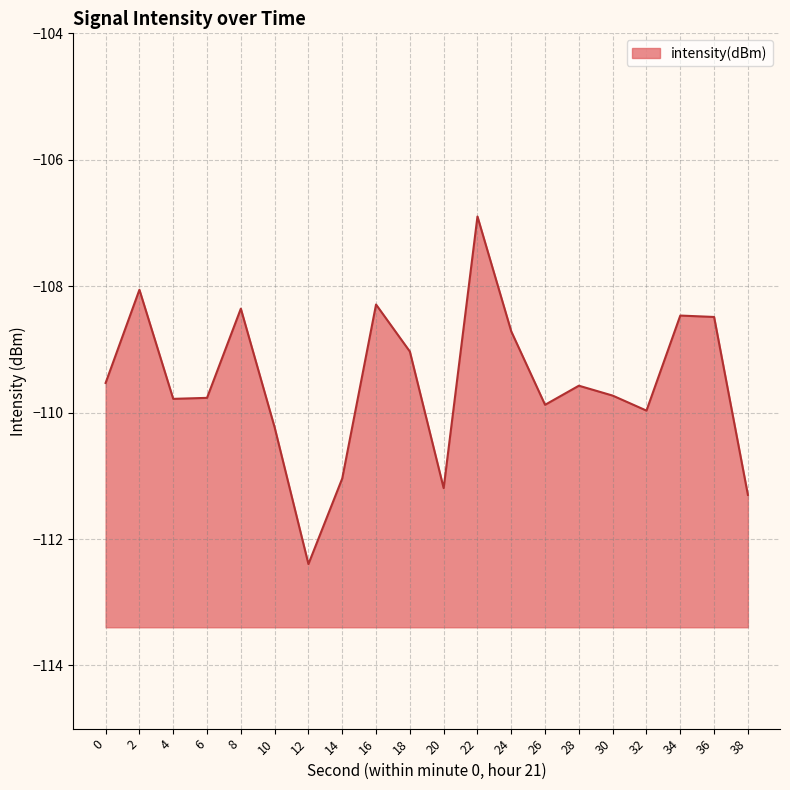

Reading left to right, transcribe all the data shown in this chart.

-109.5	-108.1	-109.8	-109.8	-108.4	-110.2	-112.4	-111.0	-108.3	-109.0	-111.2	-106.9	-108.7	-109.9	-109.6	-109.7	-110.0	-108.5	-108.5	-111.3